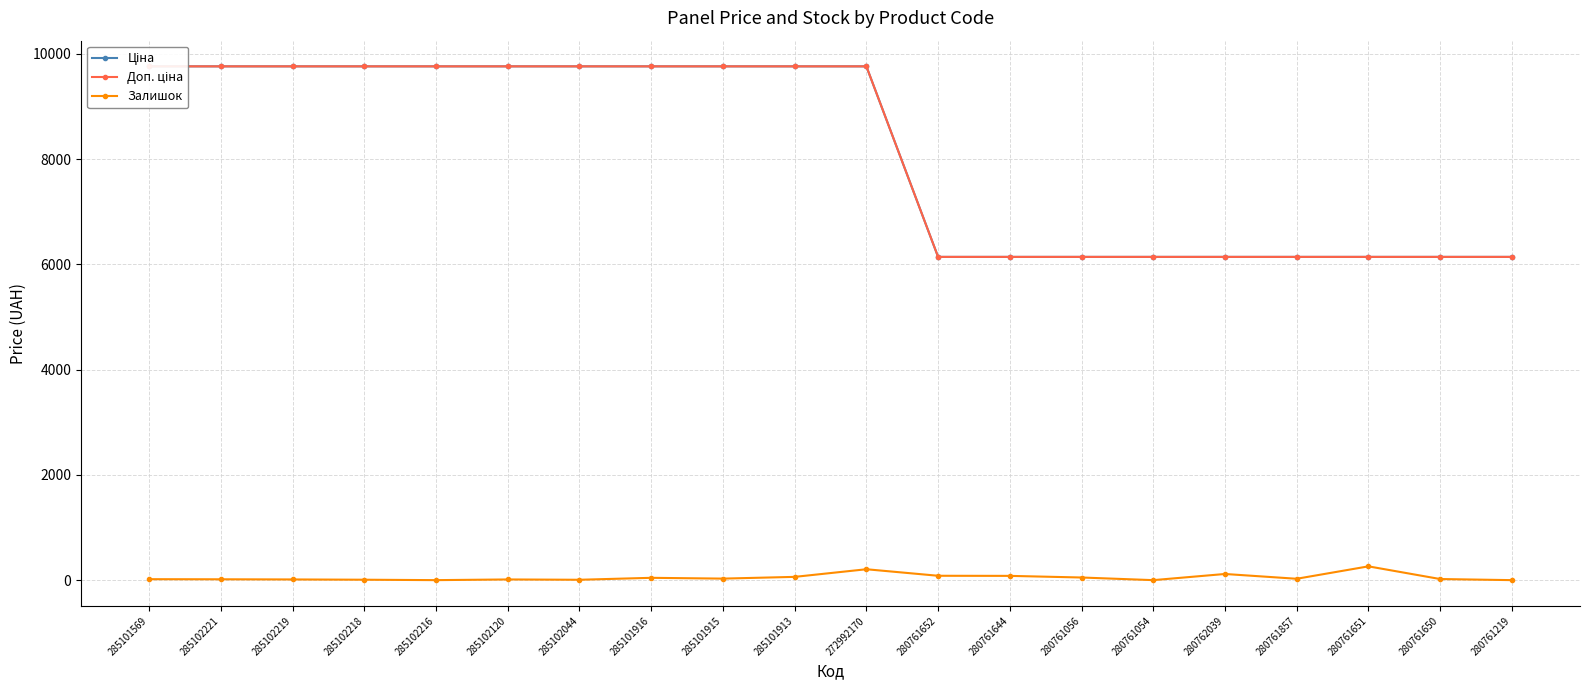

Which category has the highest value across all series?

285101569